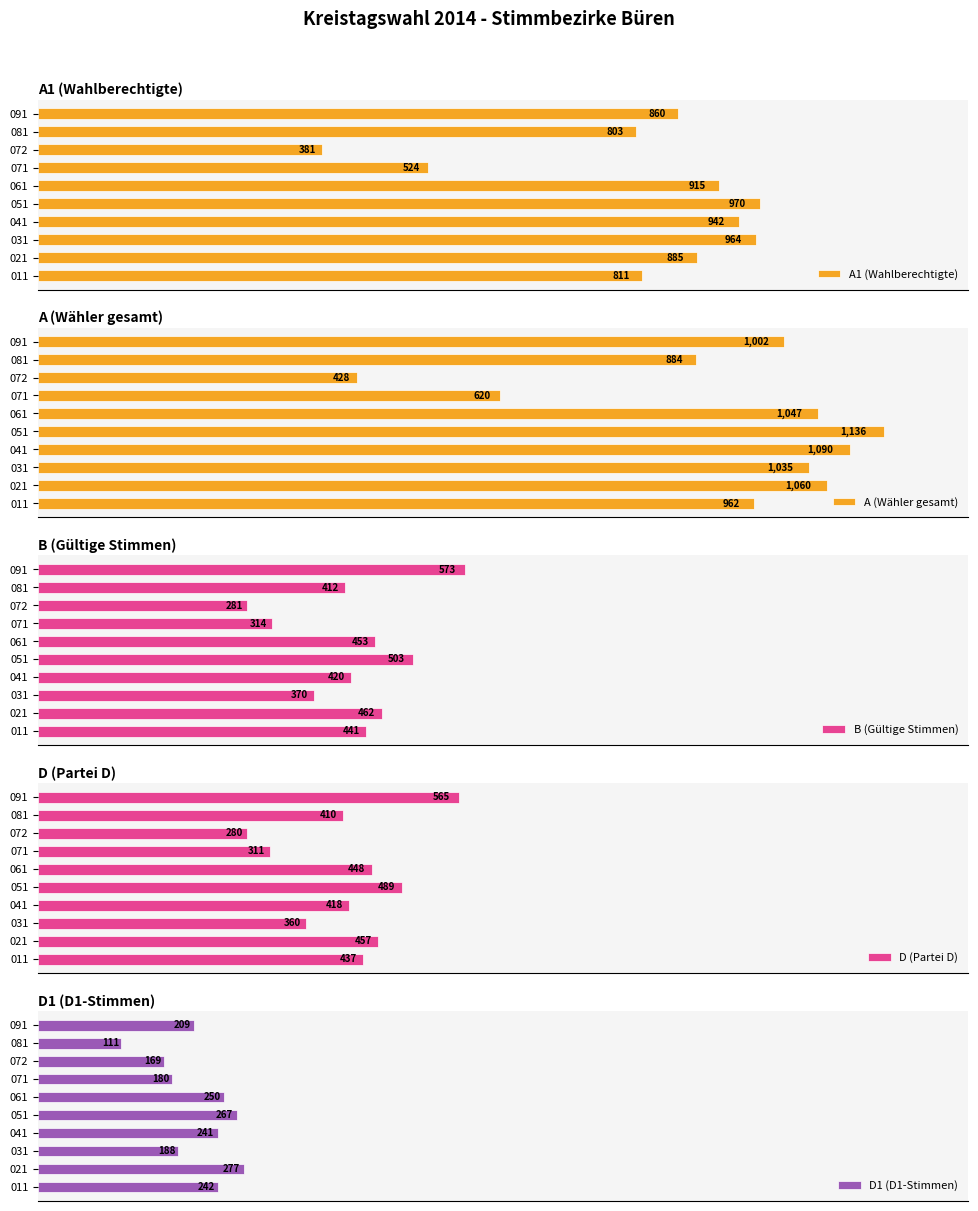

The D (Partei D) series shows 136 at 041. True or false?

False